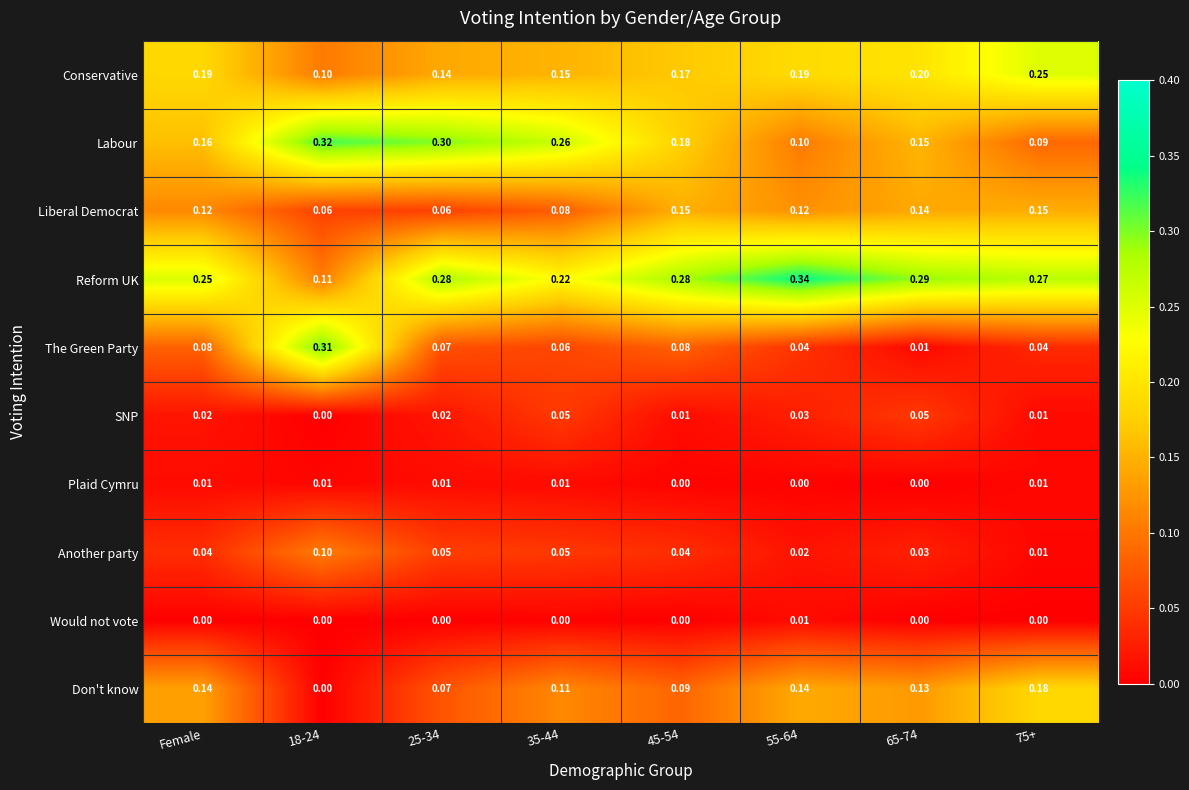

Is the value of Liberal Democrat at 18-24 greater than the value of Conservative at 18-24?

No